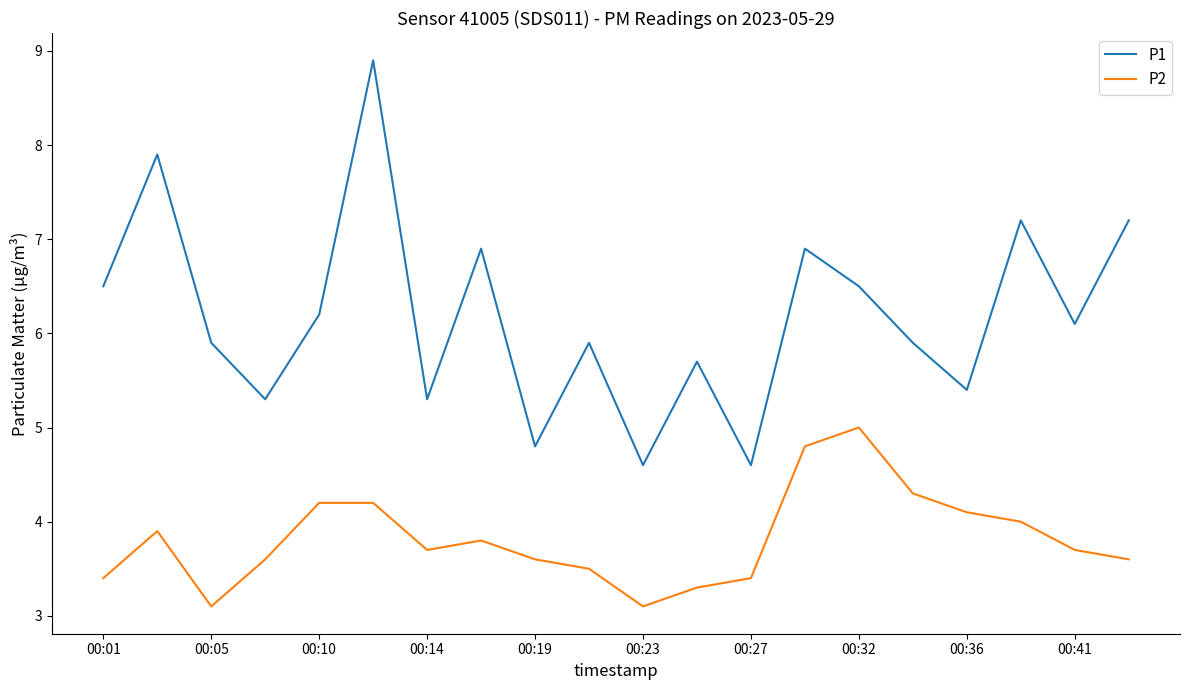

Which series has the largest range (max minus min)?

P1